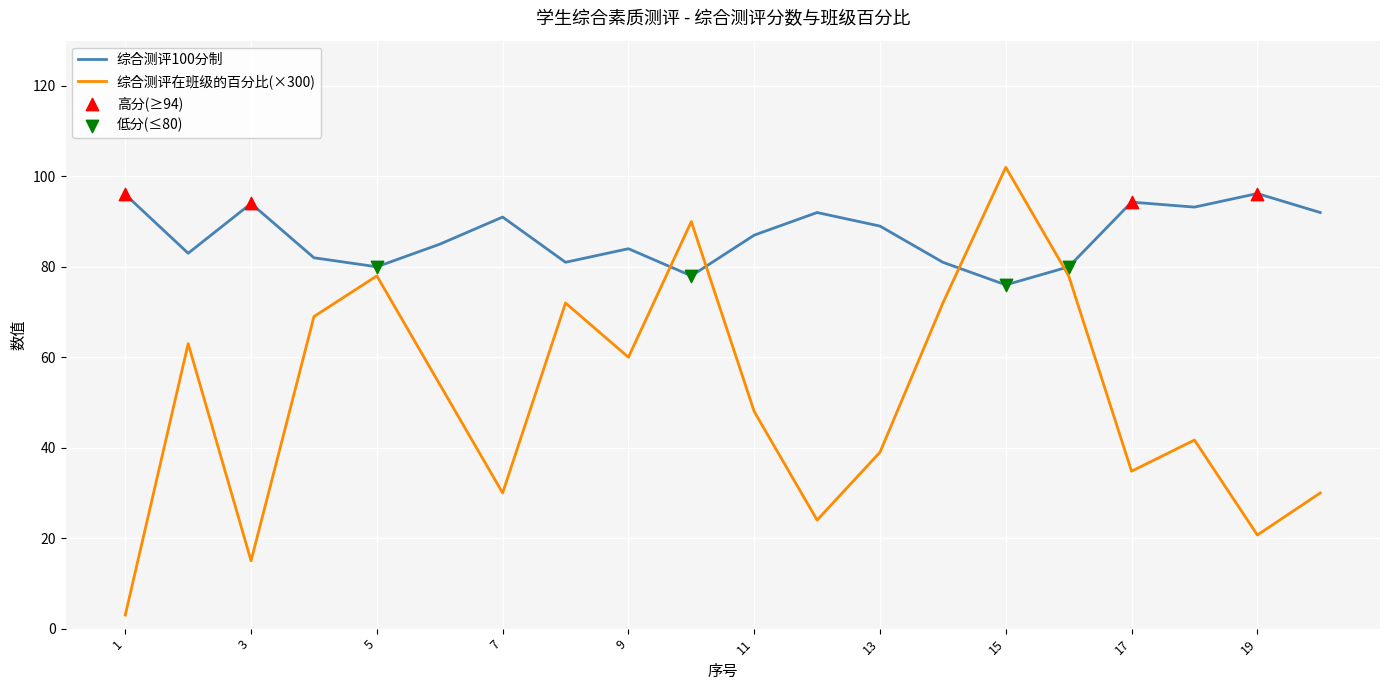

Which series has the largest range (max minus min)?

综合测评在班级的百分比(×300)